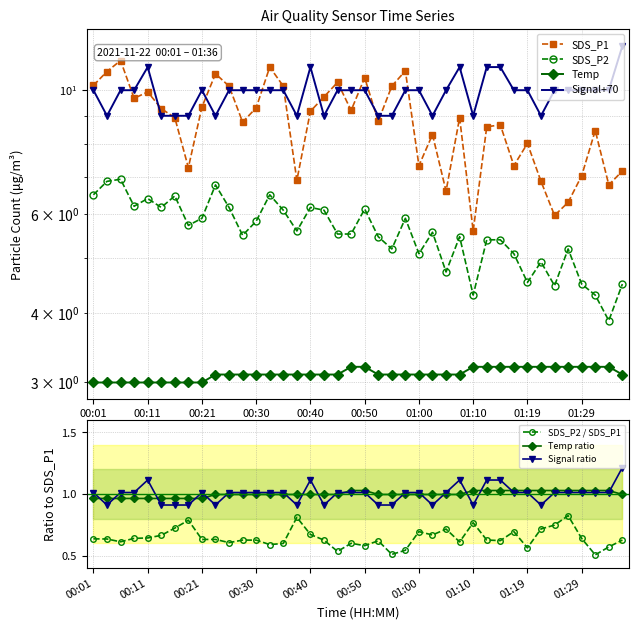

True or false: Temp and Signal intersect in this chart.

False